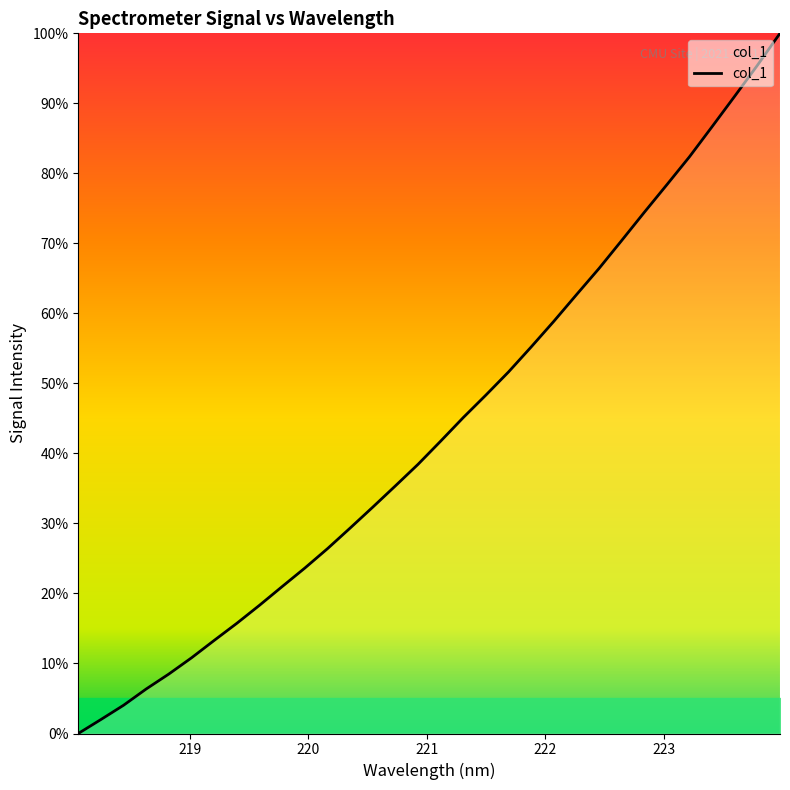

What is the greatest value displayed?

100.0